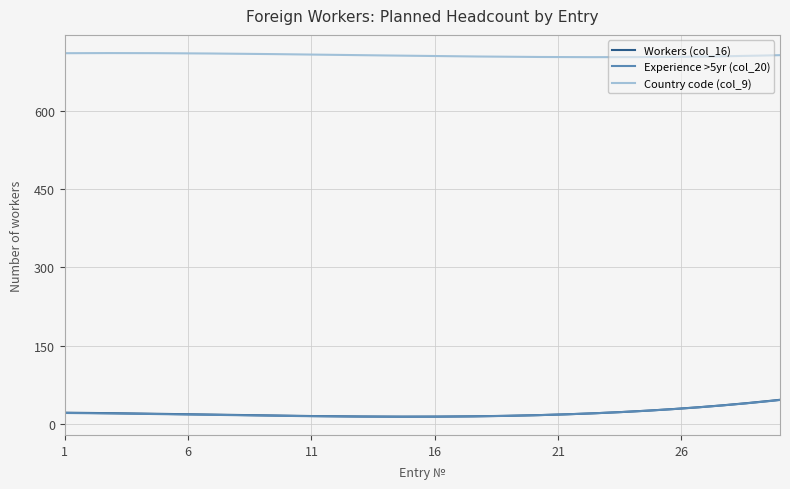

What is the maximum value shown in the chart?

710.2